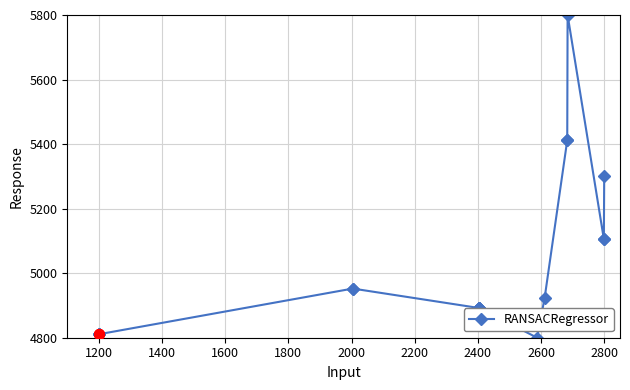

What is the difference between the second highest and second lowest values?

601.0